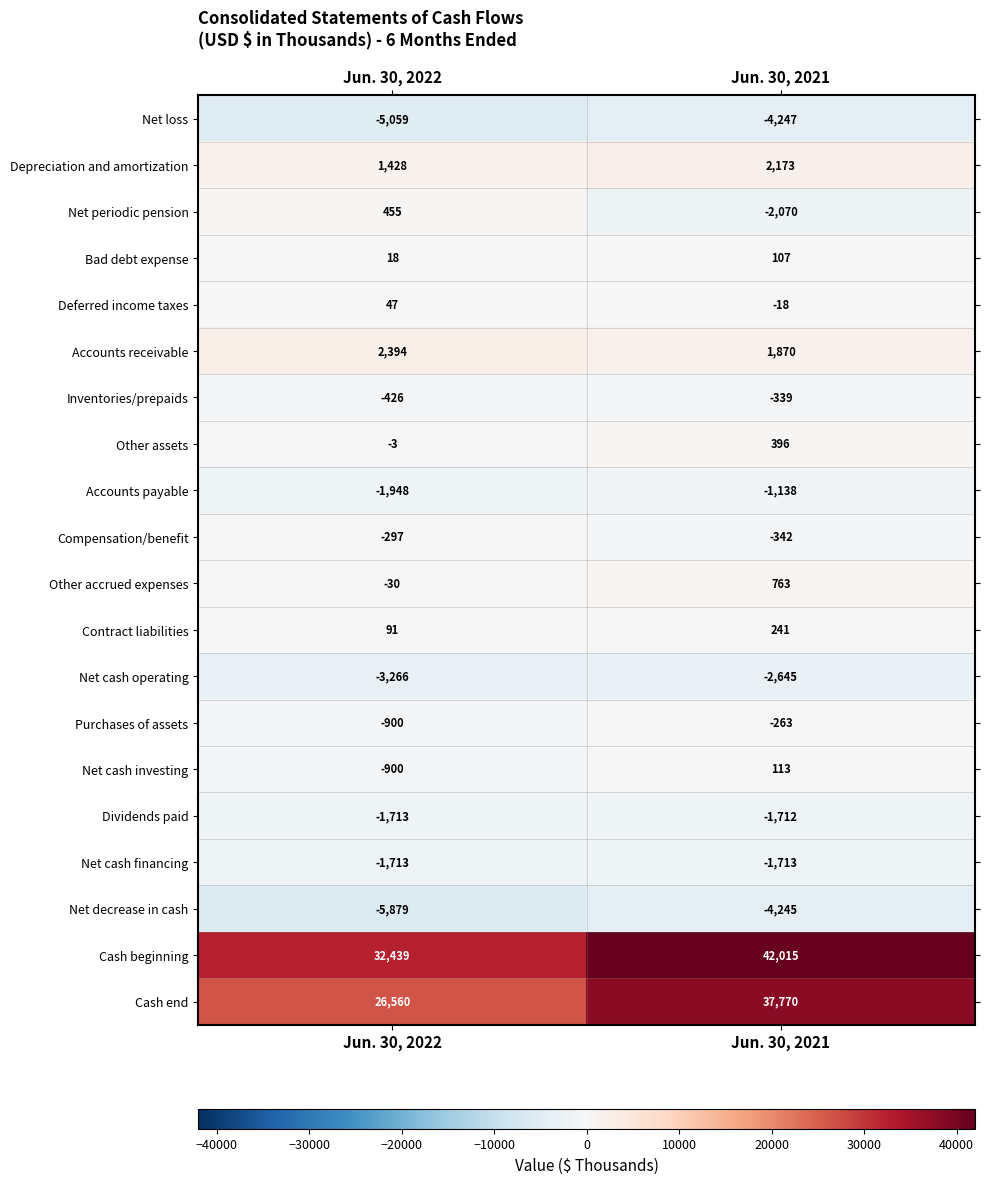

Which category has the highest value across all series?

Jun. 30, 2021